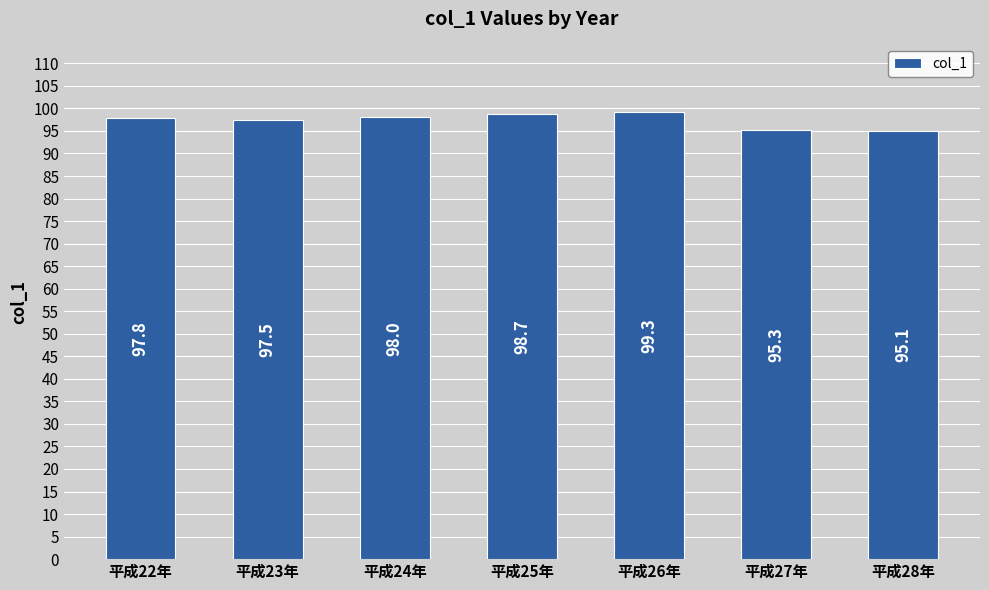

List the labels in order of value, smallest first.

平成28年, 平成27年, 平成23年, 平成22年, 平成24年, 平成25年, 平成26年